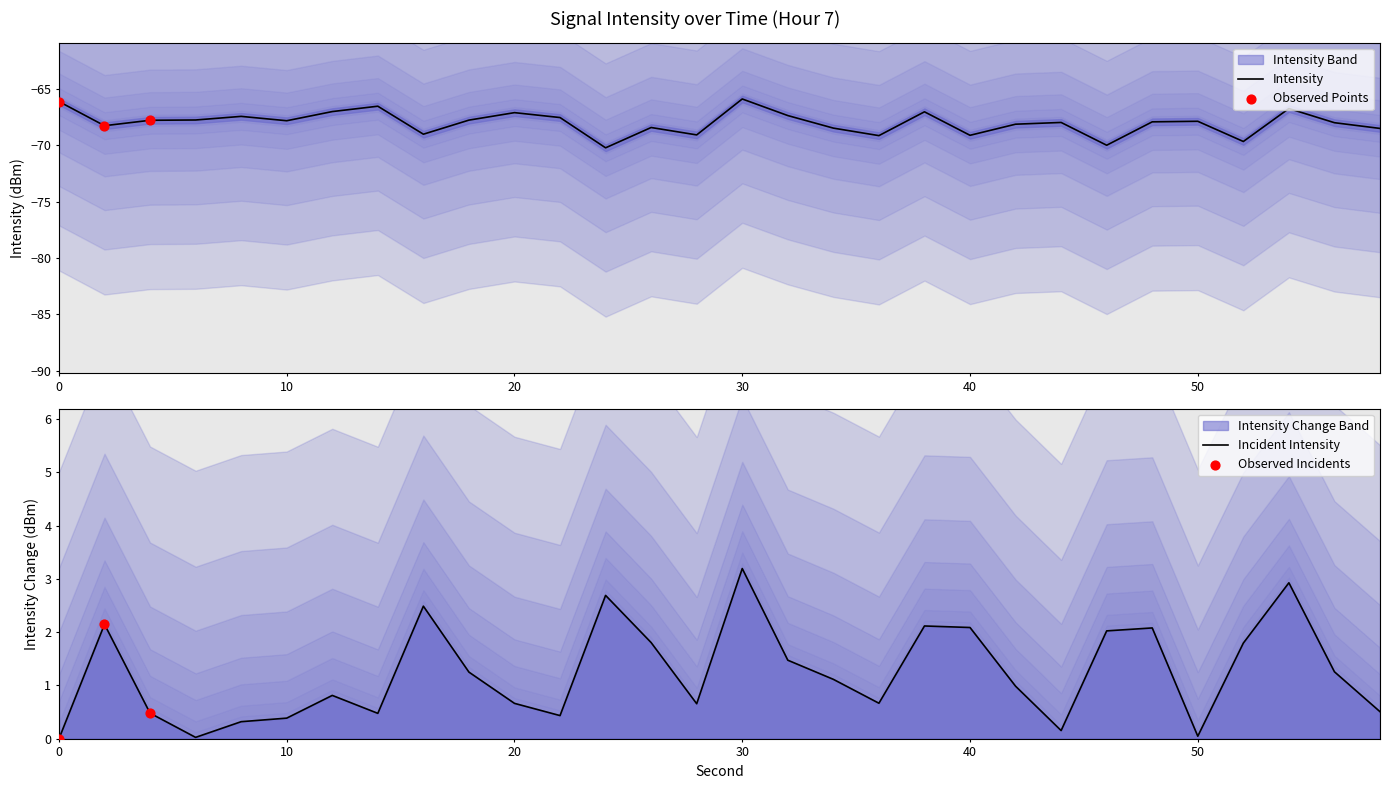

Between 38 and 26, which is larger?

38